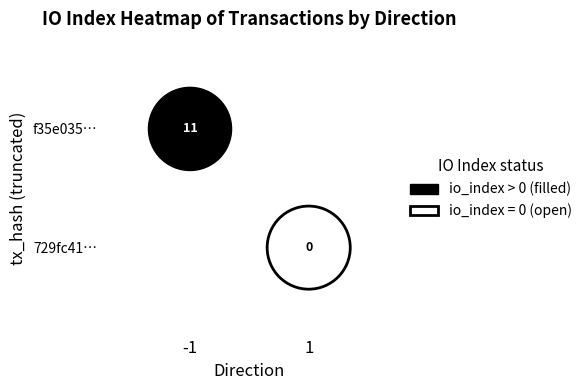

The chart shows a value of 1 at 1. True or false?

False